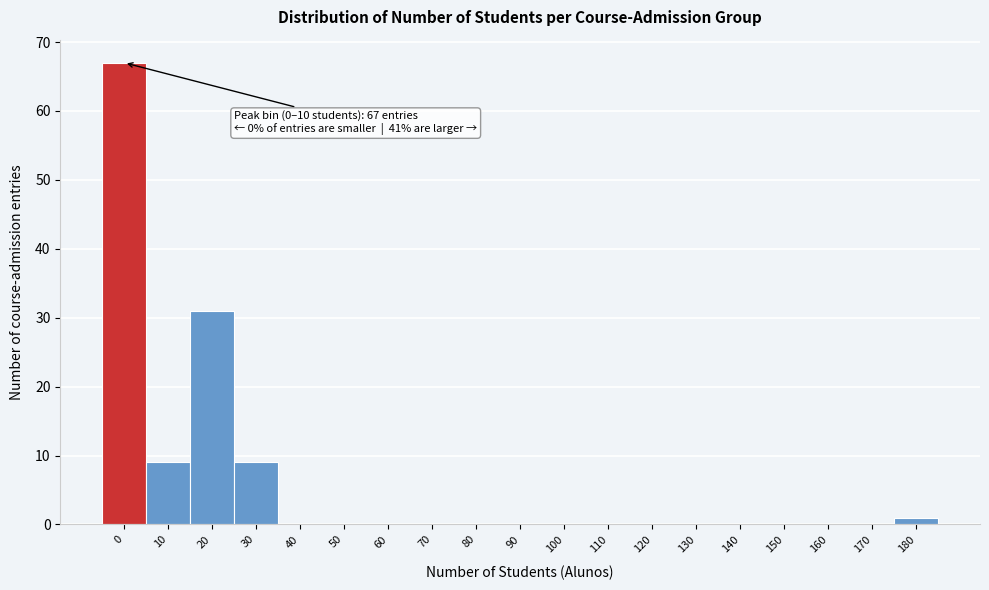

Reading left to right, list all the values displayed in this chart.

0=67	10=9	20=31	30=9	40=0	50=0	60=0	70=0	80=0	90=0	100=0	110=0	120=0	130=0	140=0	150=0	160=0	170=0	180=1